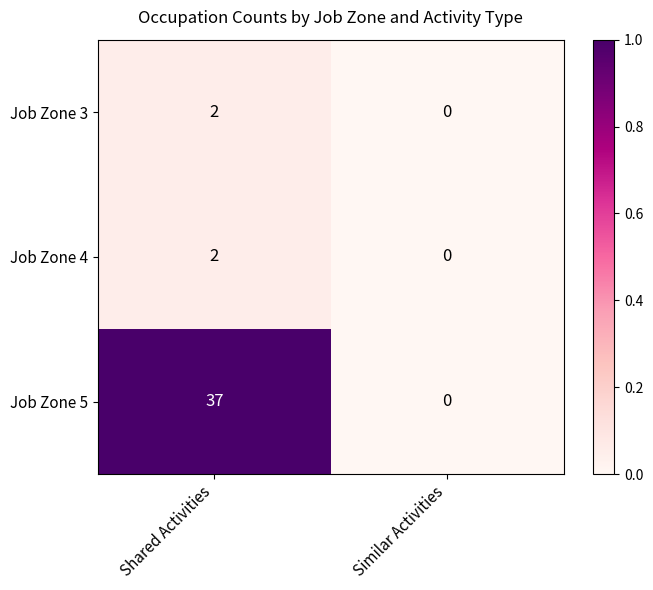

List the labels in order of Job Zone 5 value, smallest first.

Similar Activities, Shared Activities